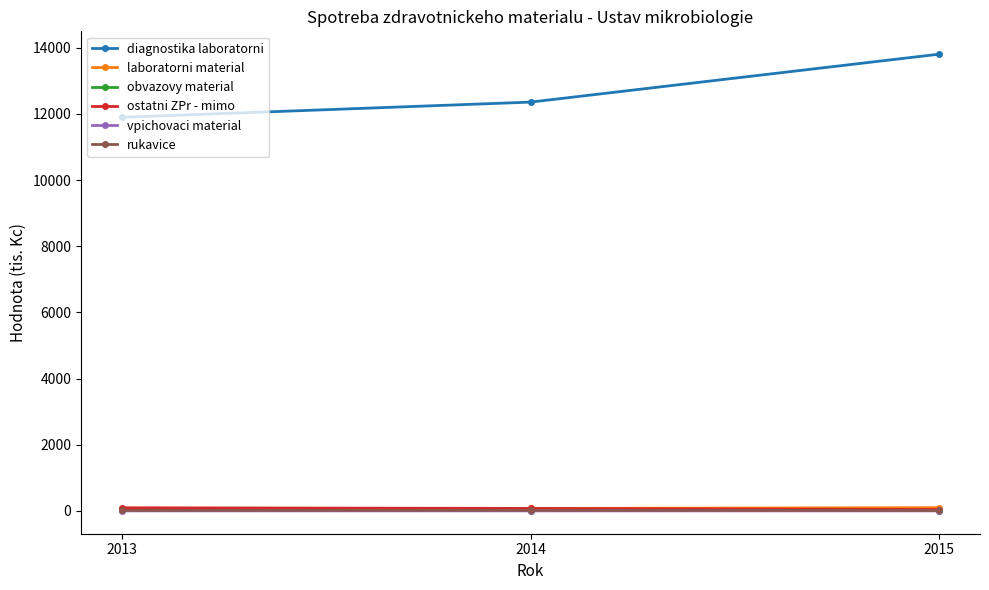

What is the difference between the diagnostika laboratorni values at 2015 and 2013?

1908.0